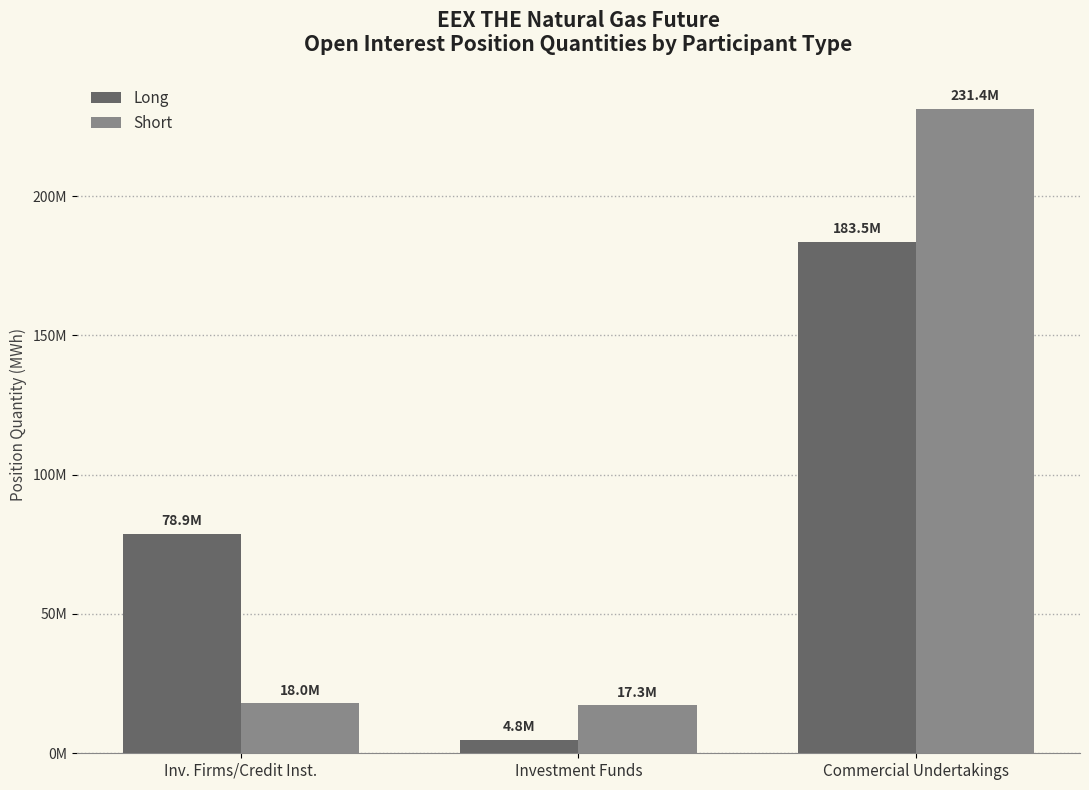

Rank the series by their maximum value, from lowest to highest.

Long, Short